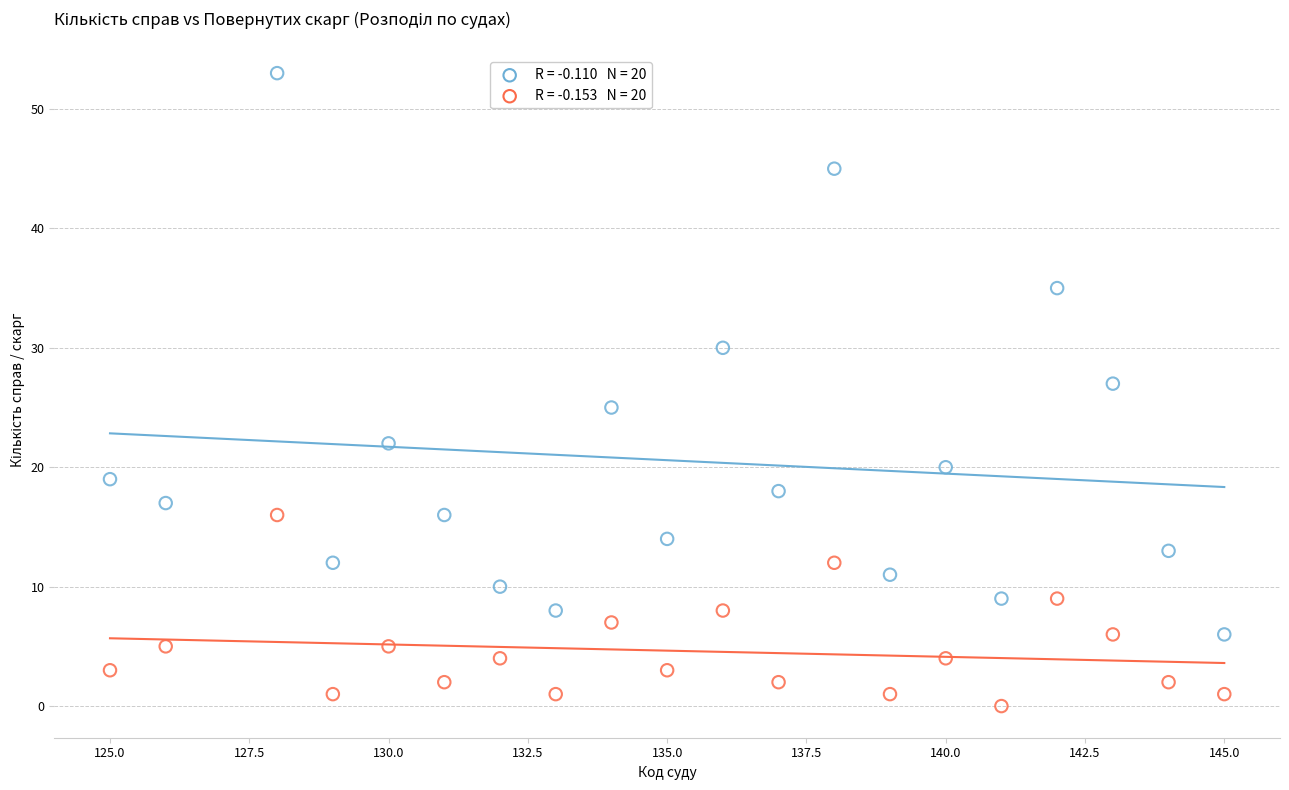

Across all data points, what is the range of Y values (max minus min)?

53